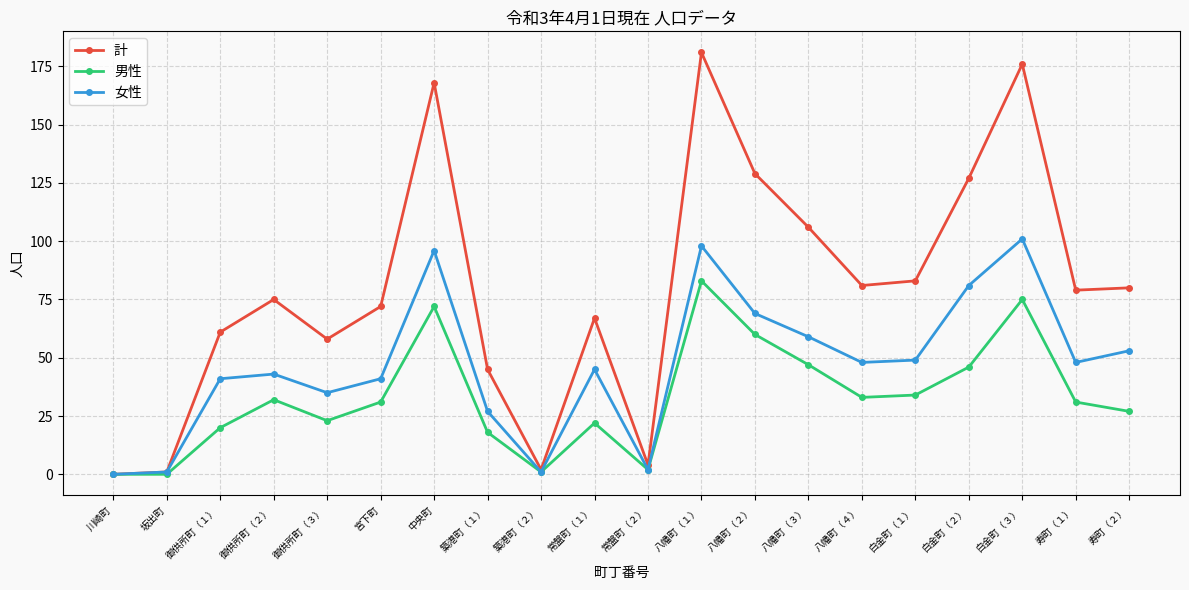

Which category has the highest value in the 男性 series?

八幡町（１）